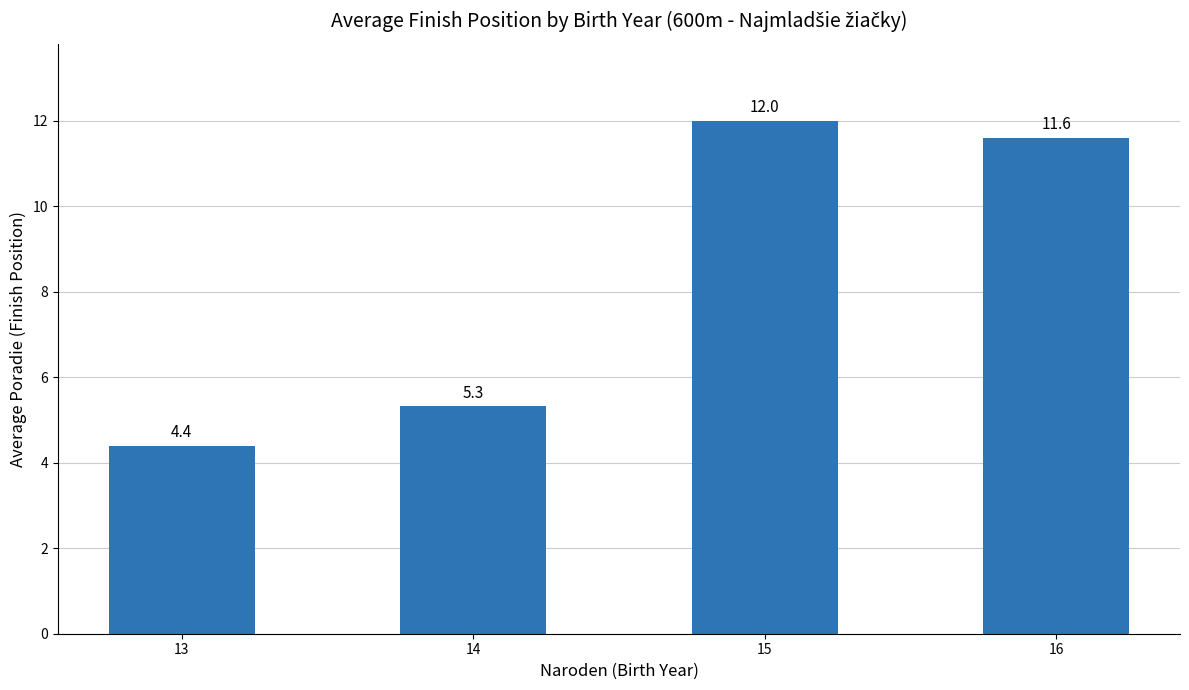

What is the change in value from 13 to 14?

+0.9